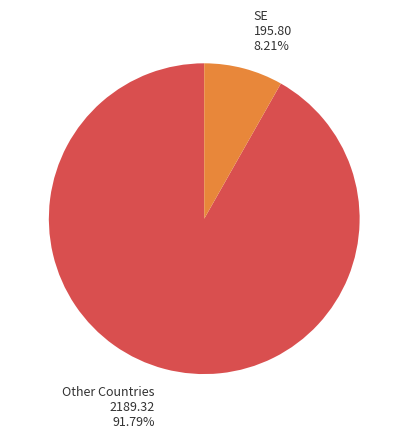

Is there any slice that represents more than half of the pie?

Yes